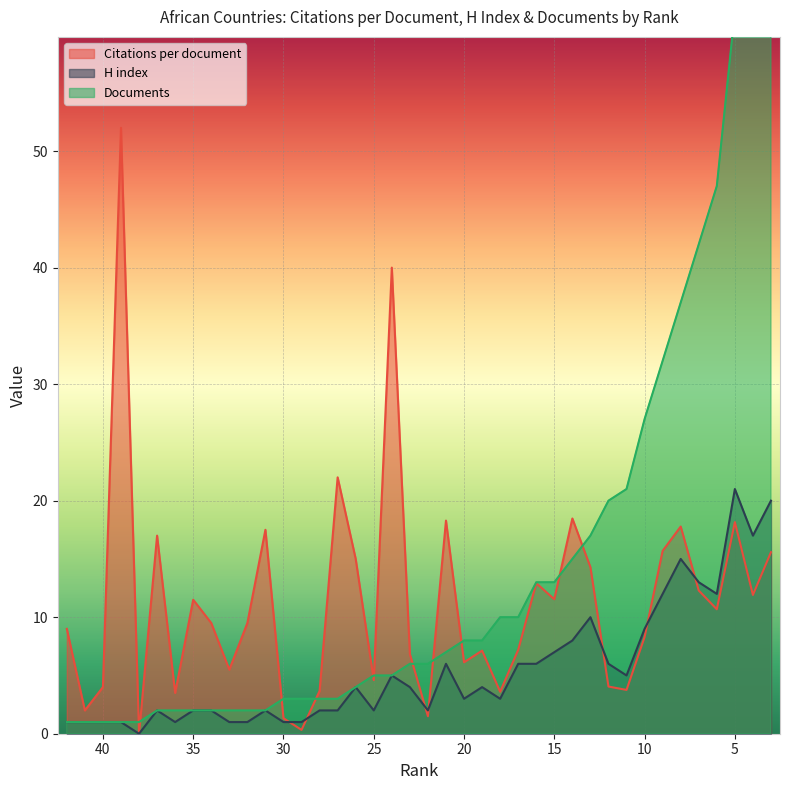

What is the value of the Citations per document point at the 40th from the left?

15.6